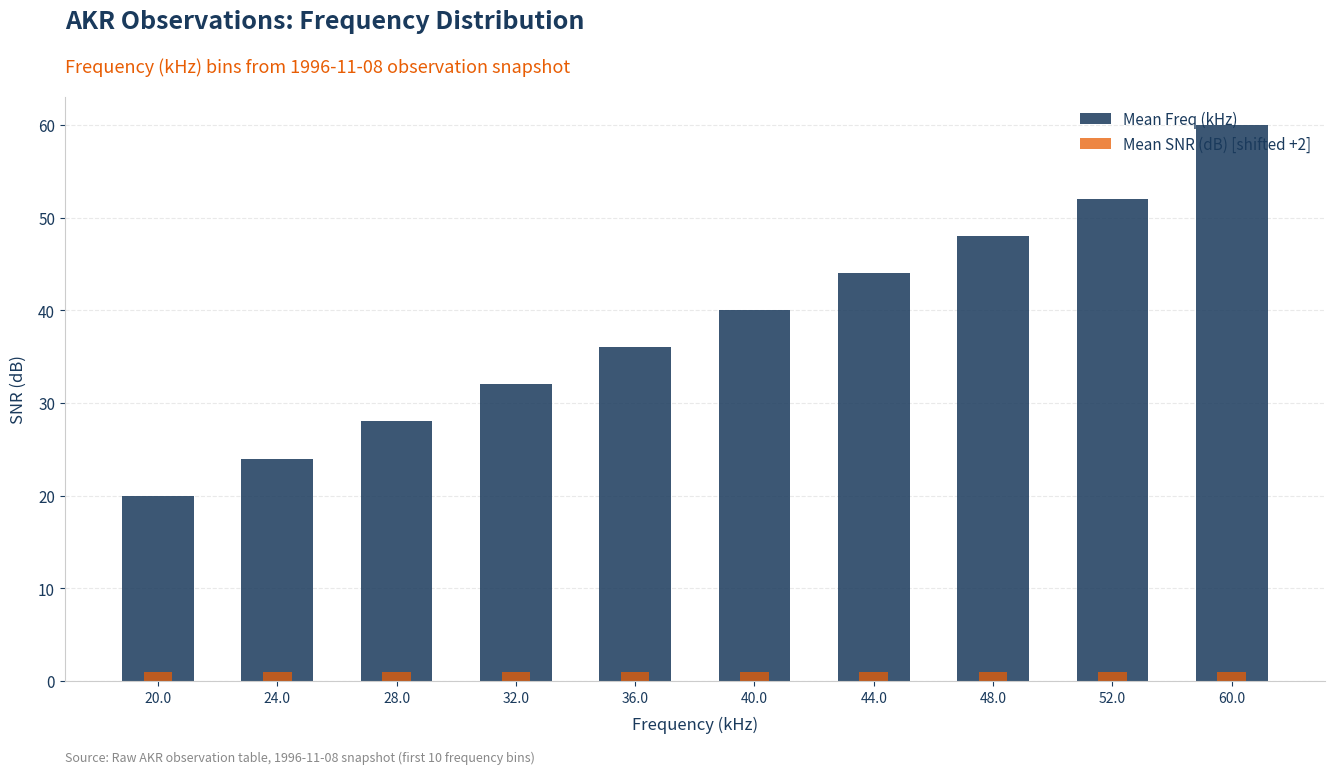

The Mean SNR (dB) [shifted +2] series shows 0 at 36.0. True or false?

False